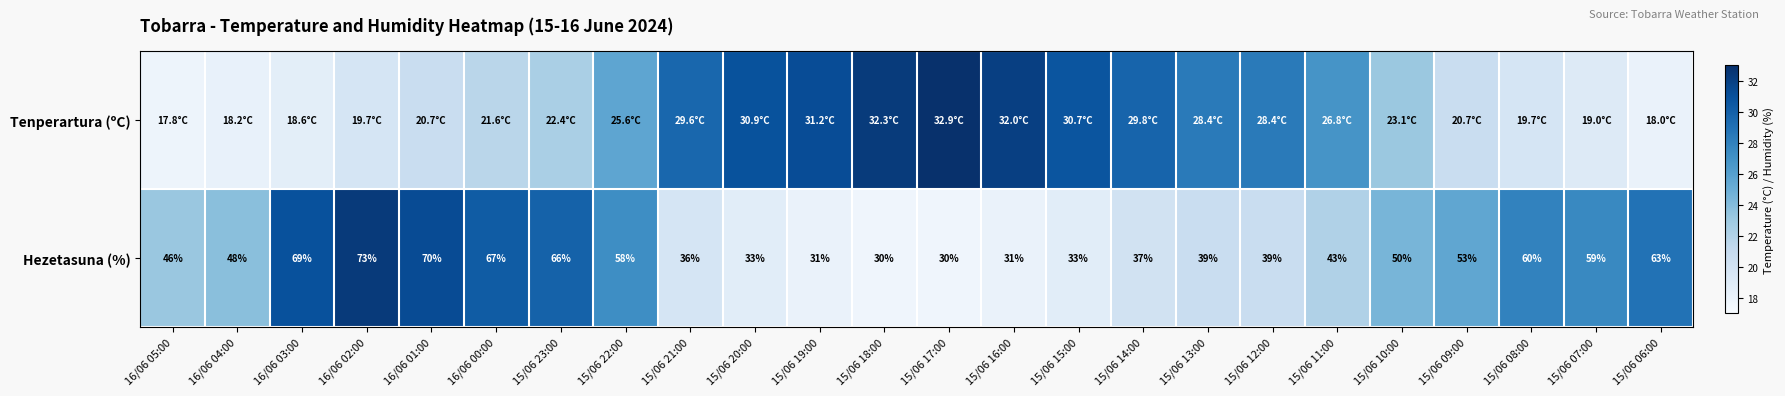

Between 15/06 16:00 and 15/06 20:00, which is larger?

15/06 16:00